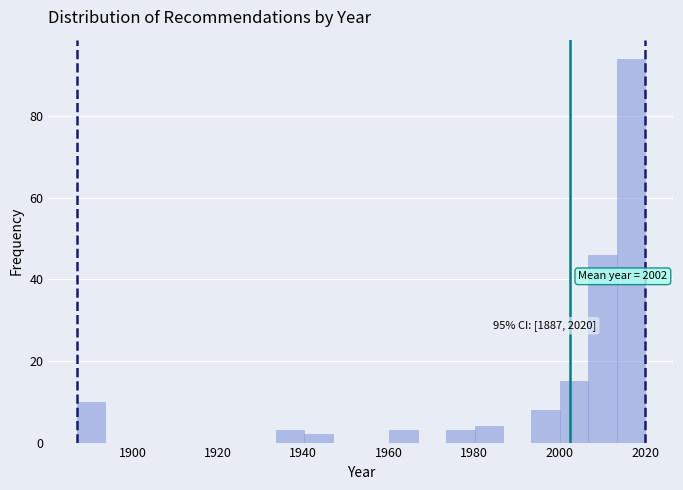

Read against the x-axis, roughly where is the centre of the tallest bar?

2016